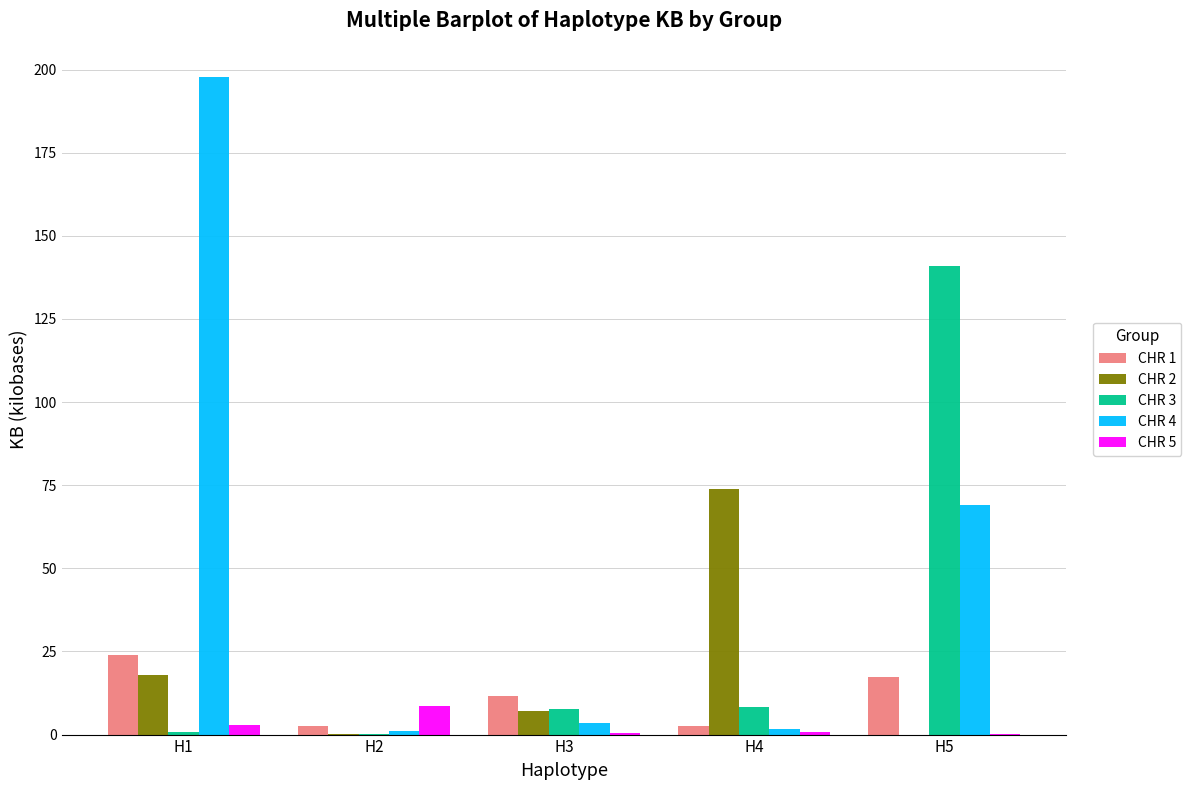

Between H1 and H2, which series saw the biggest shift?

CHR 4